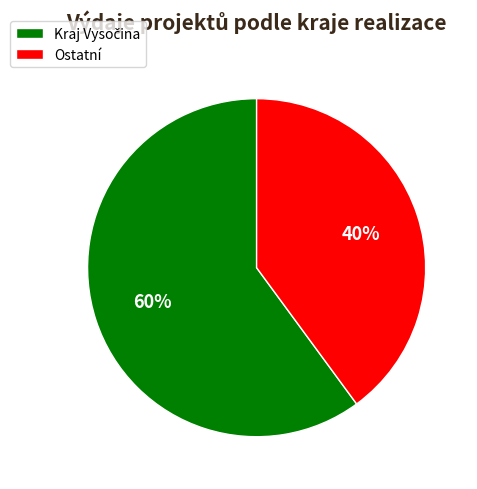

Is there any slice that represents more than half of the pie?

Yes